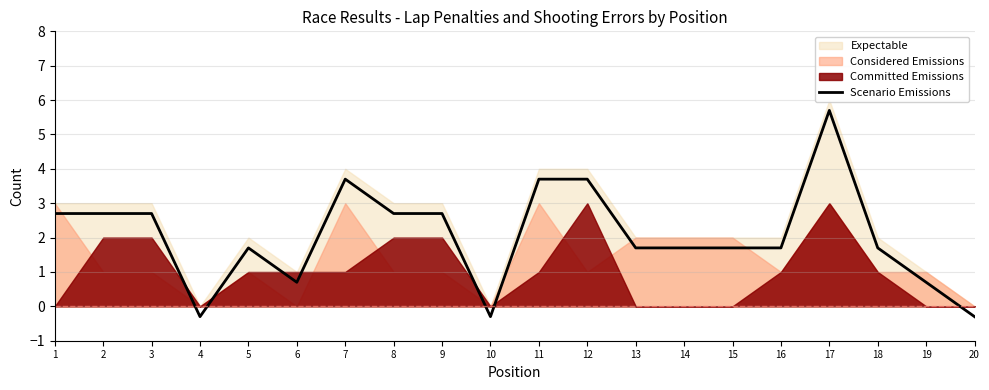

What is the difference between the maximum and minimum values?

6.0